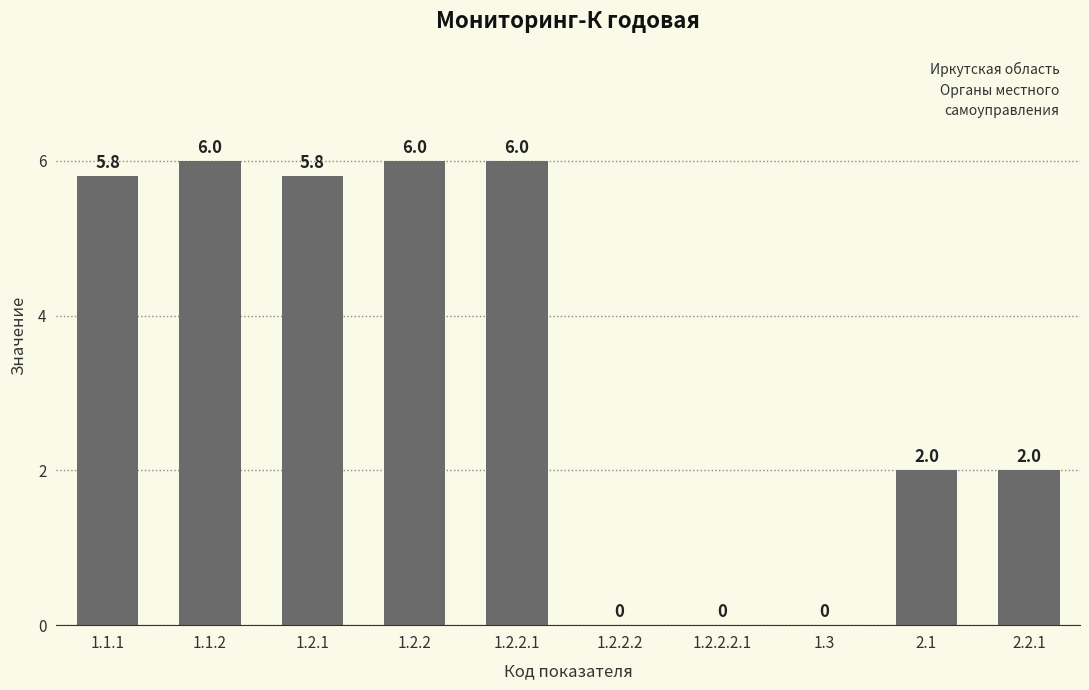

Approximately how many times larger is the value at 1.2.2.1 compared to 2.1?

3.0